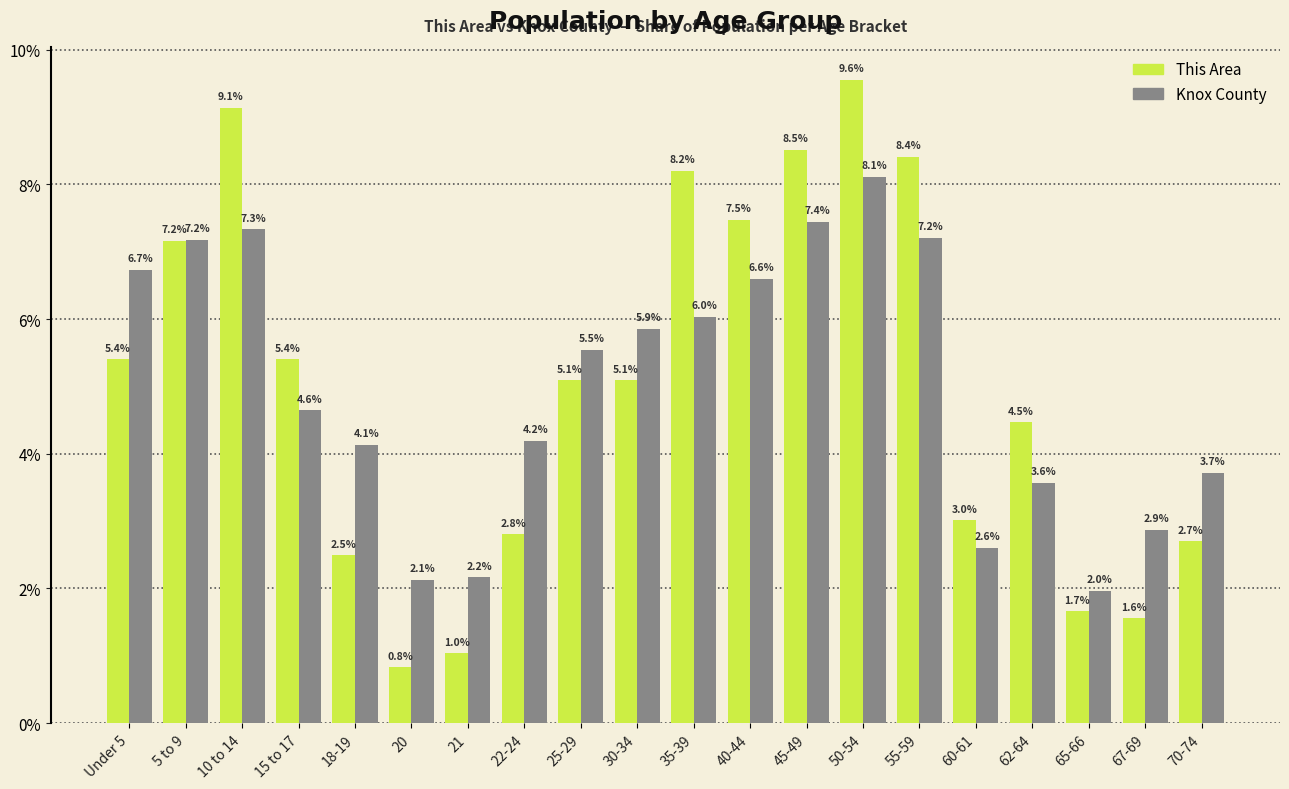

List the series in order of their peak value, lowest first.

Knox County, This Area